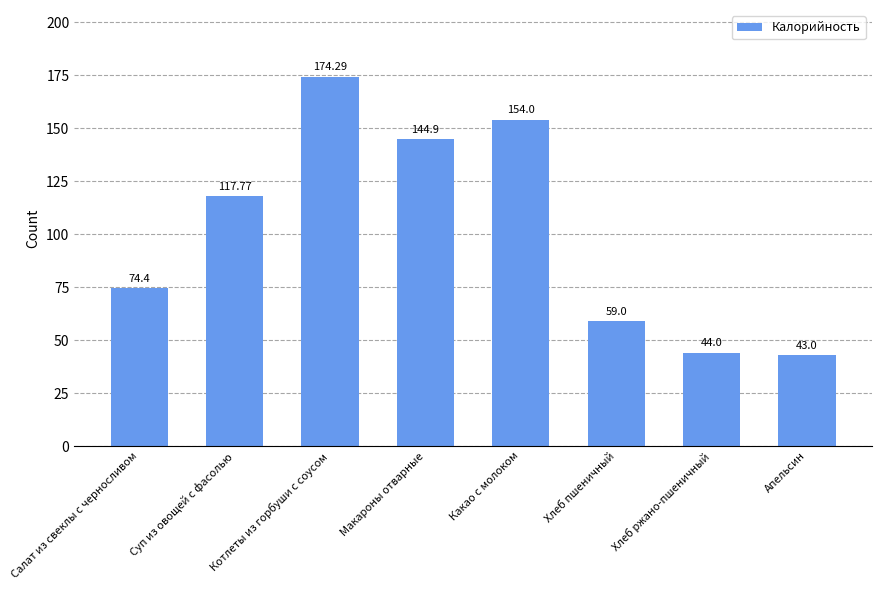

How many categories are shown in the chart?

8